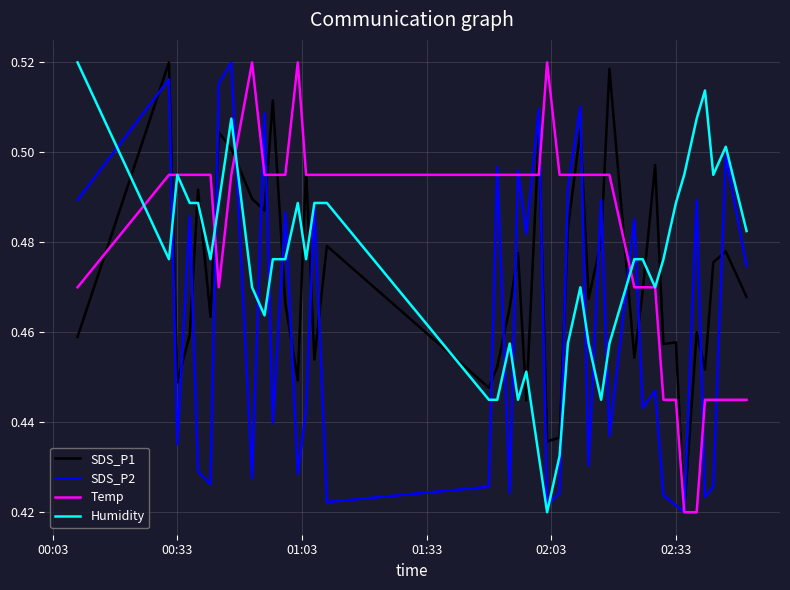

Which series has the largest total across all categories?

Temp